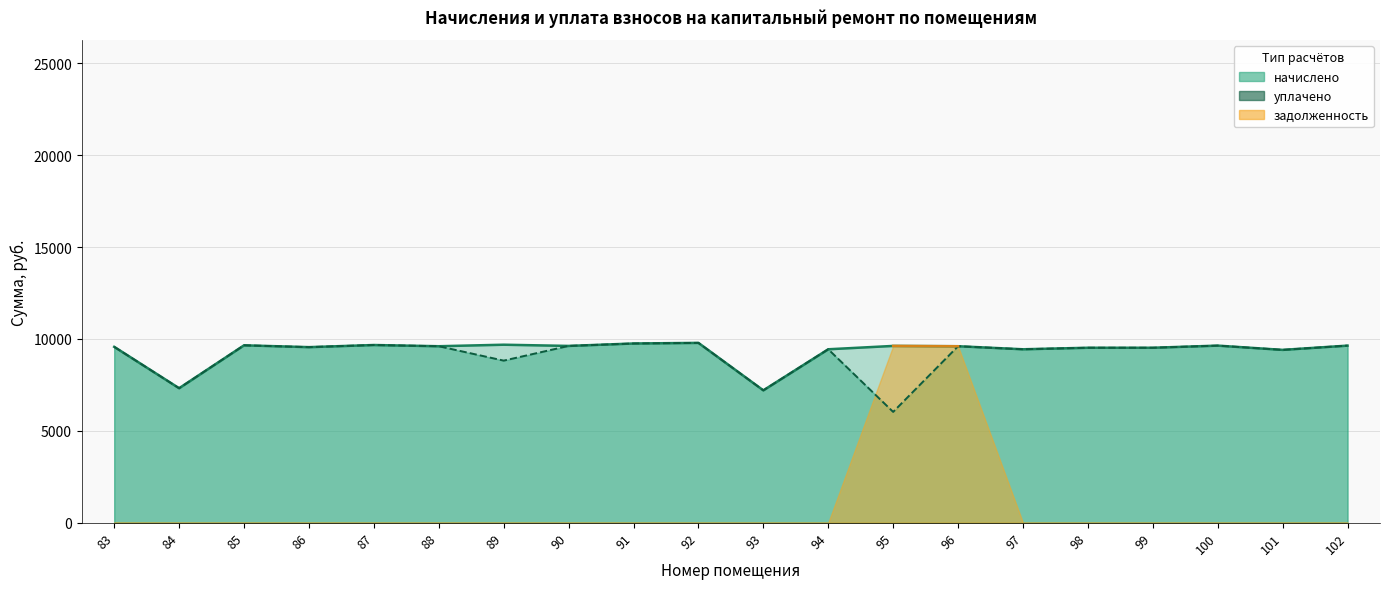

The уплачено (линия) series shows 2506.5 at 92. True or false?

False